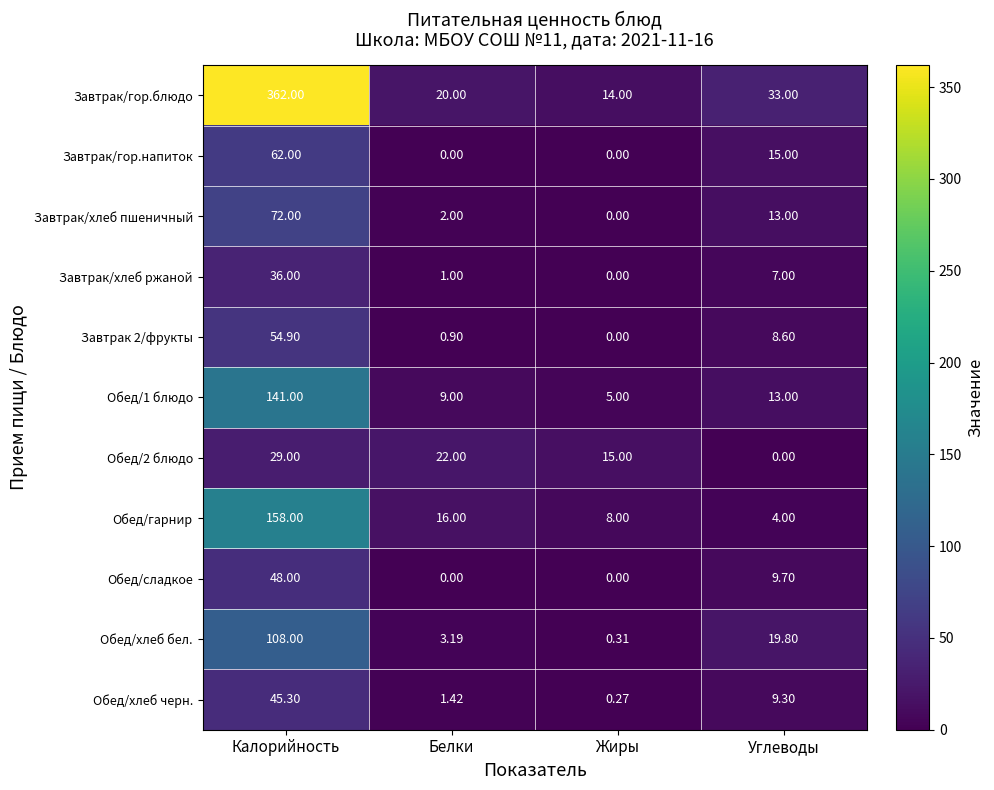

What is the spread (max minus min) of values at Углеводы?

33.0